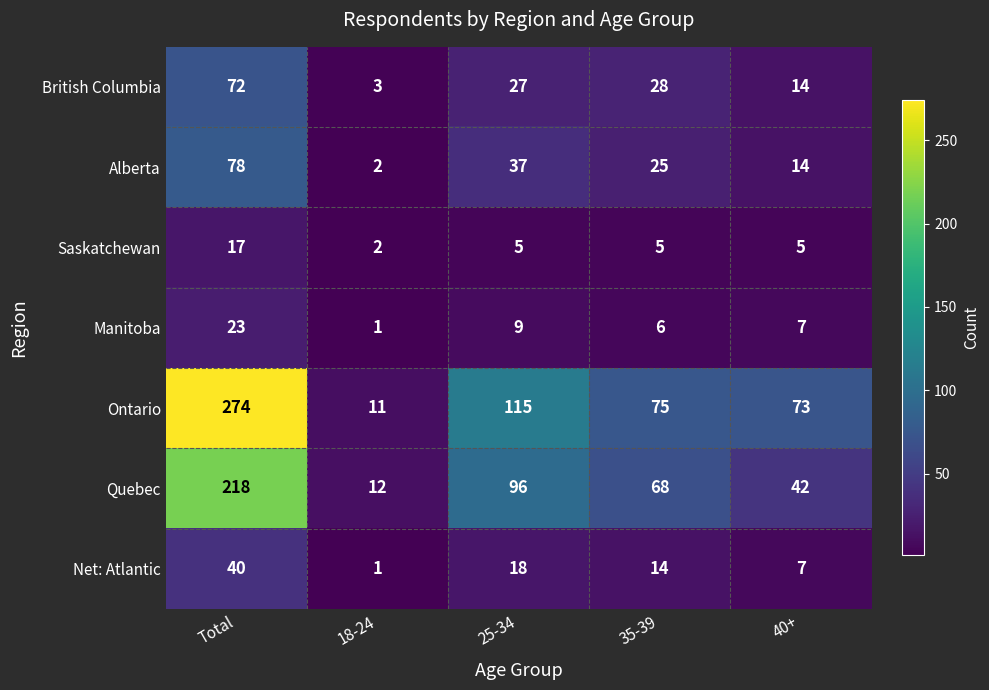

Where is Ontario nearest to the value 142?

25-34